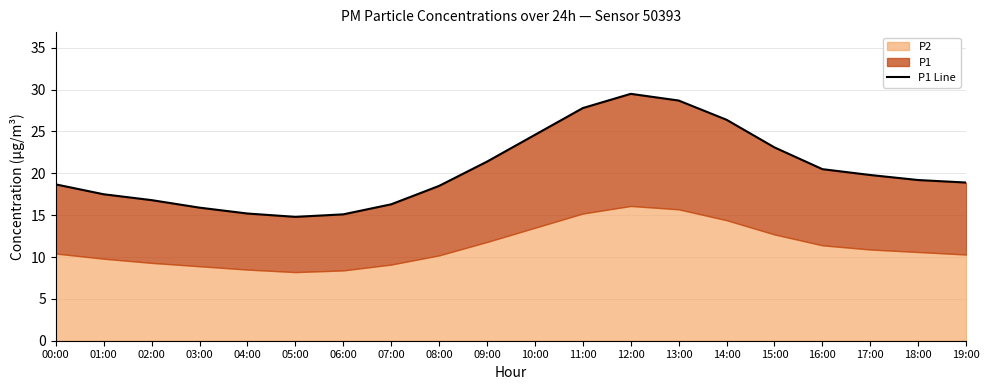

What is the minimum value shown in the chart?

14.8